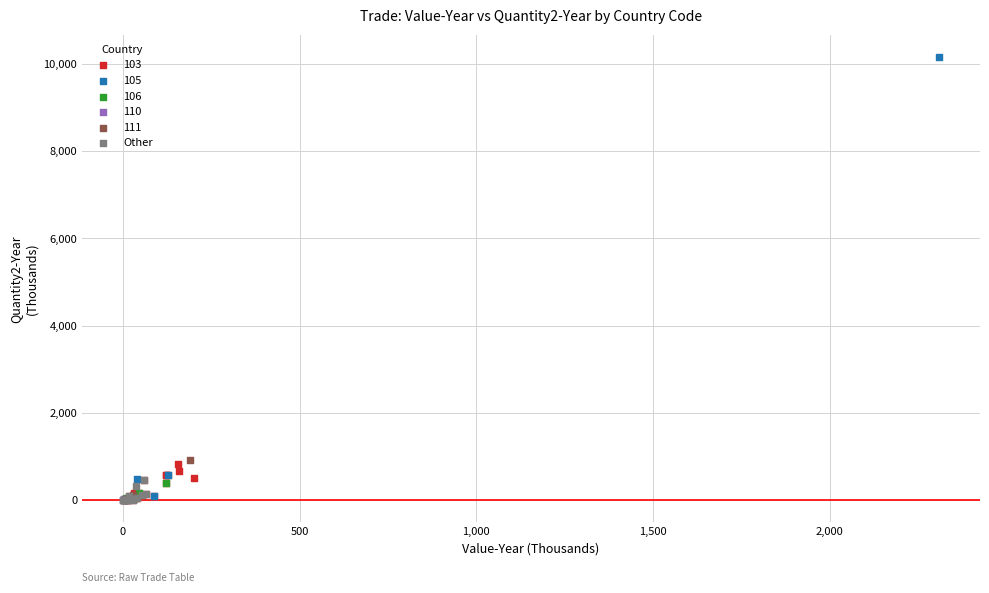

Which series reaches the maximum Y coordinate?

105